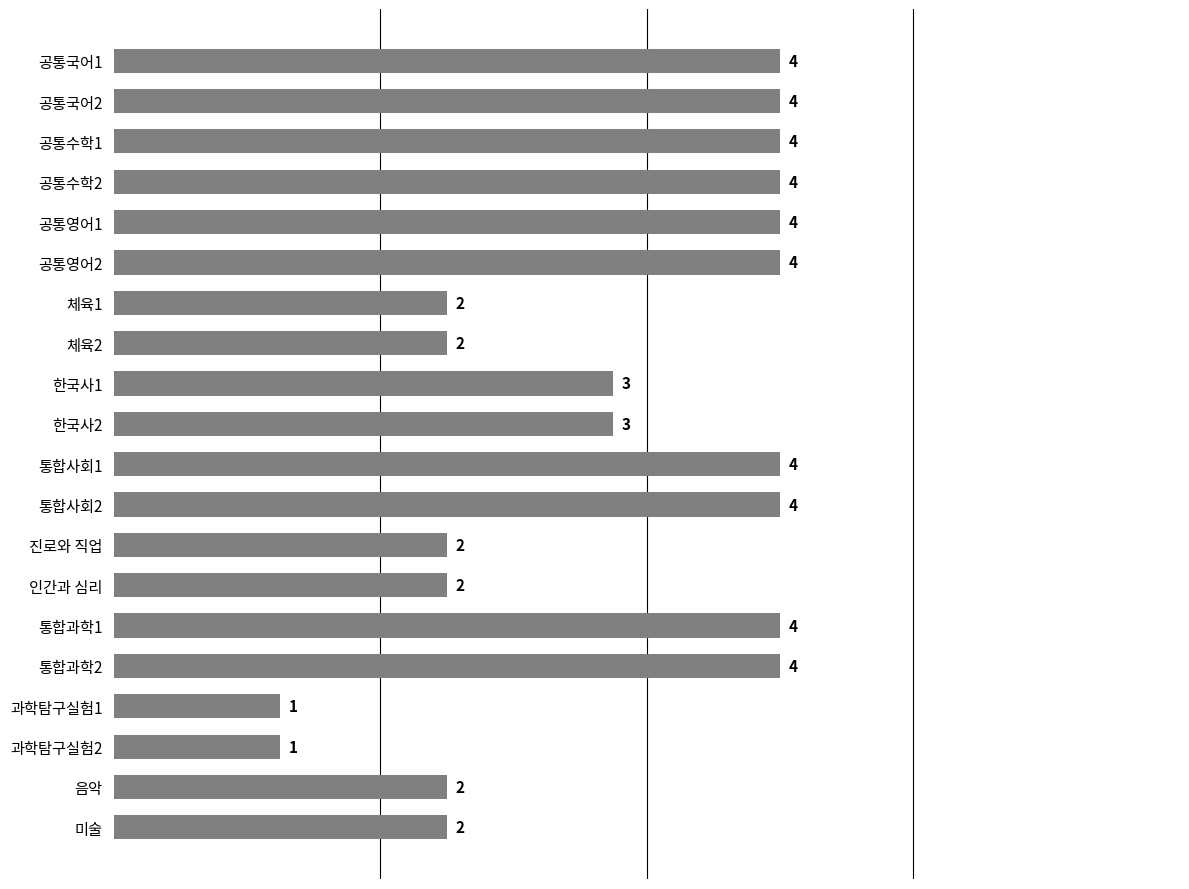

The chart shows a value of 1 at 공통수학2. True or false?

False